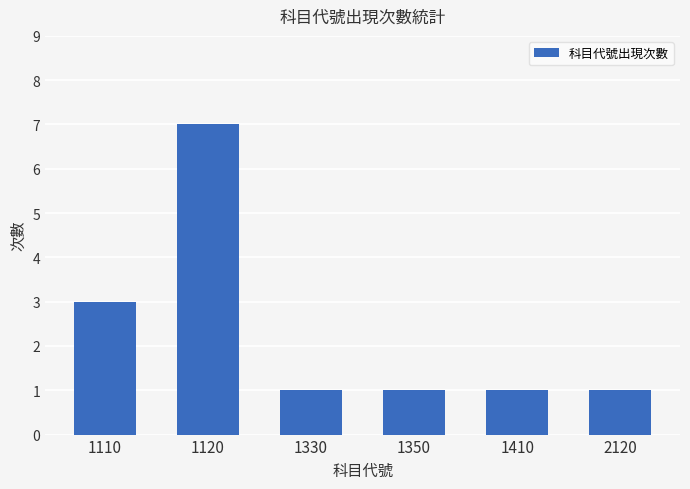

The value at 1120 is 3. True or false?

False